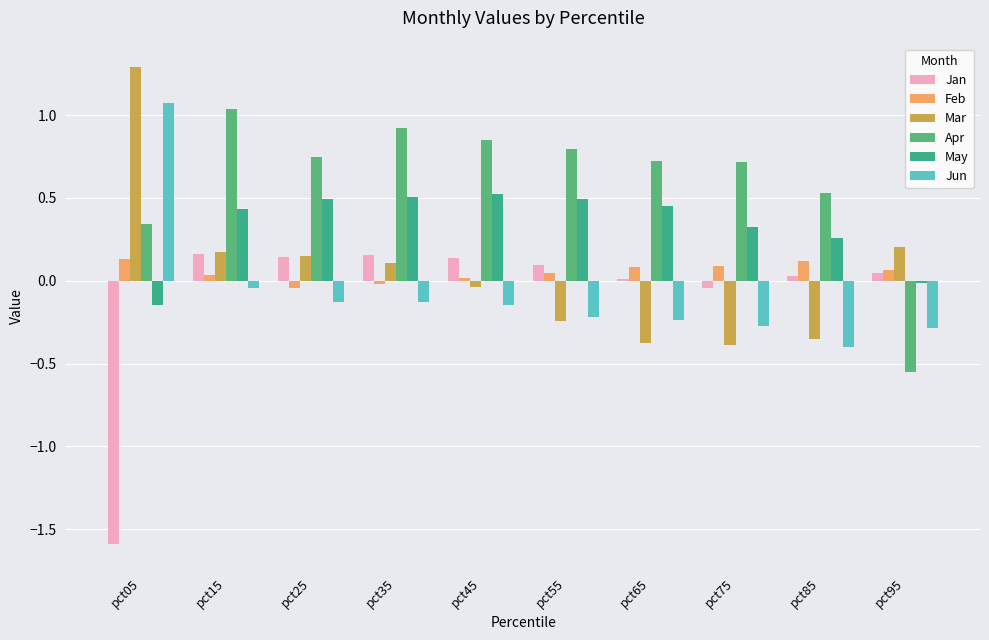

Where is May nearest to the value 0?

pct95